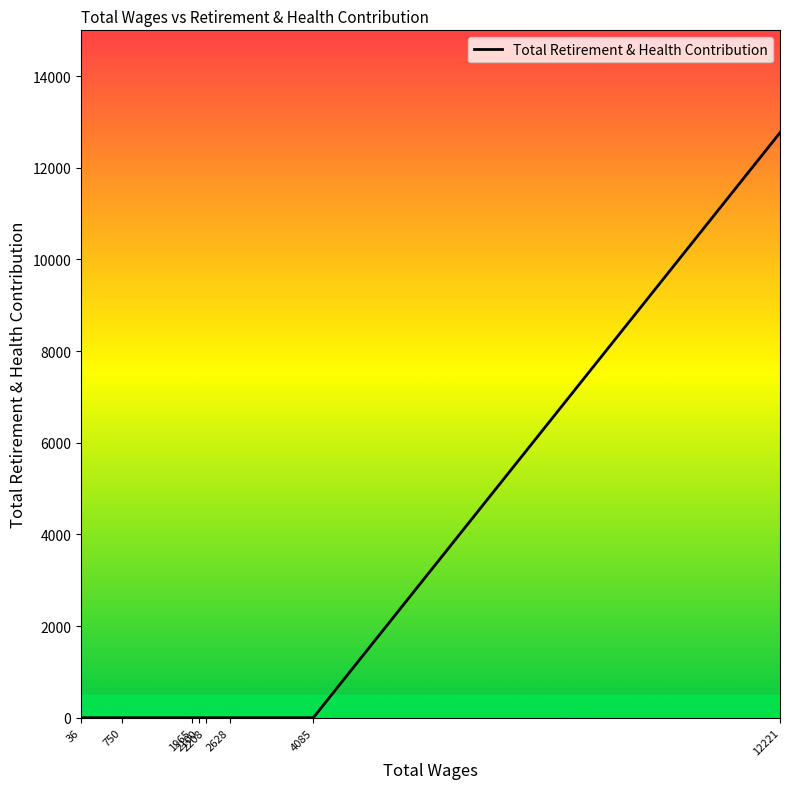

How many distinct data groups are displayed?

1